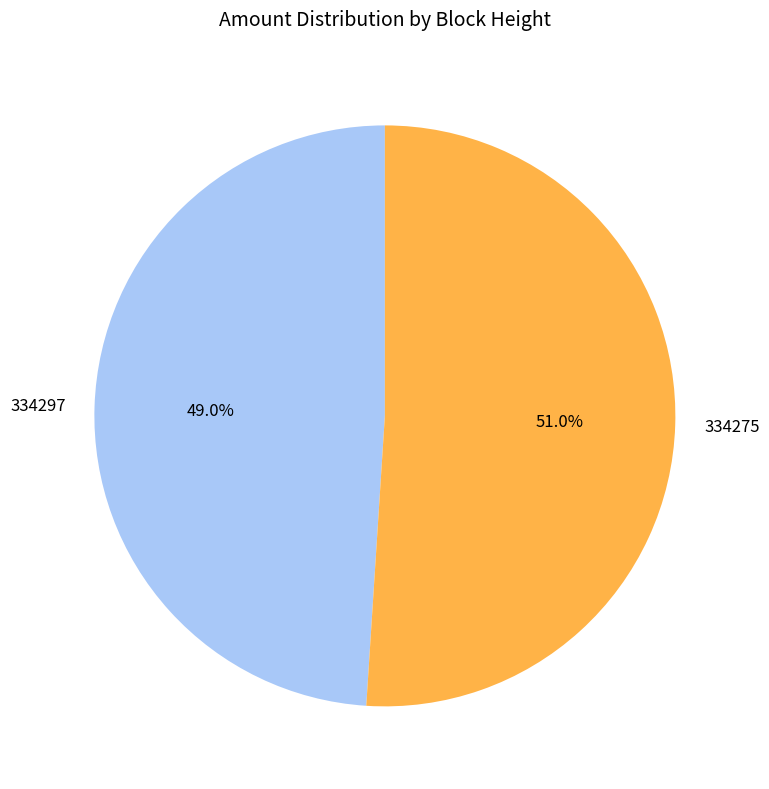

Approximately how many times larger is the value at 334275 compared to 334297?

1.0